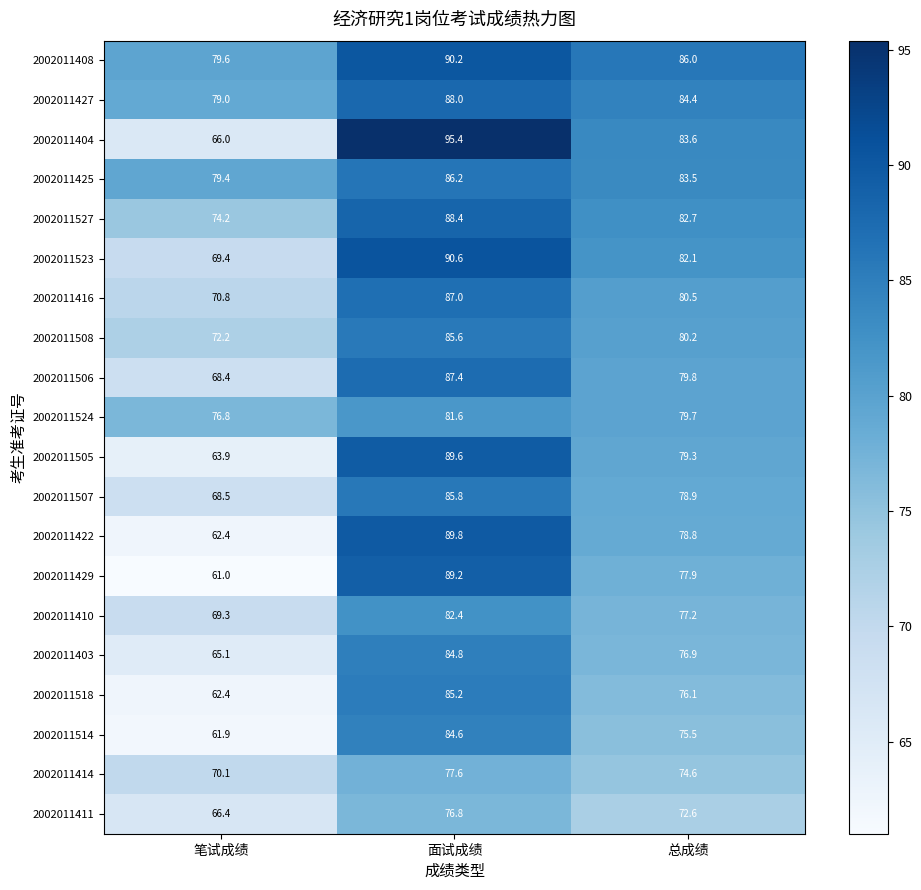

What is the spread (max minus min) of values at 面试成绩?

18.6